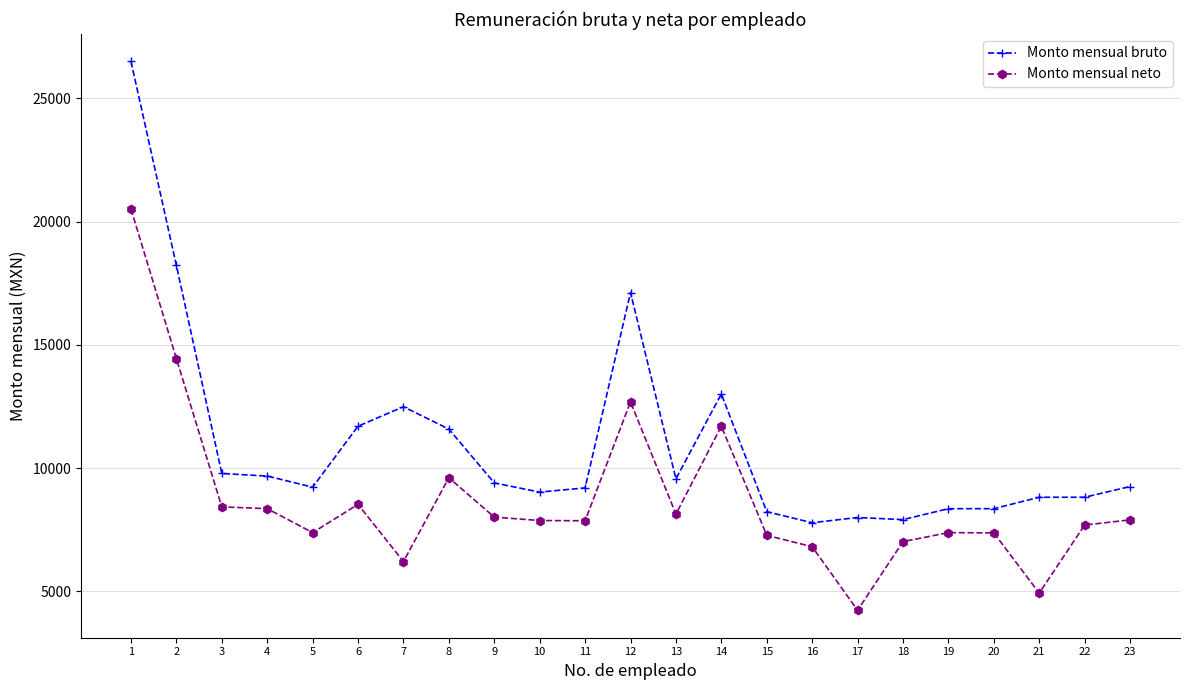

True or false: Monto mensual bruto and Monto mensual neto intersect in this chart.

False